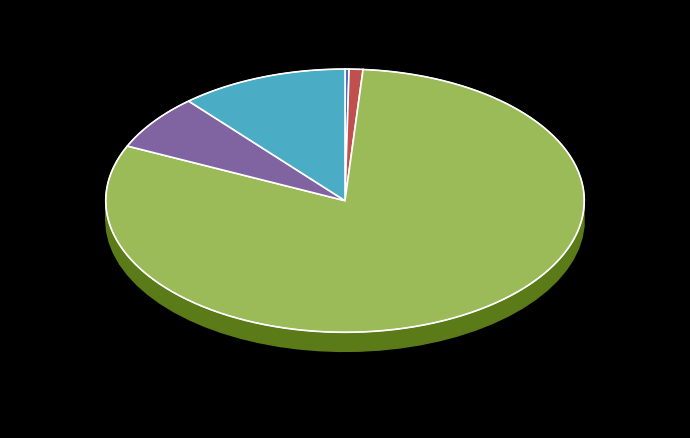

Rank the categories by value from highest to lowest.

Limpieza viaria, Alcantarillado, Abastecimiento agua, Recogida de residuos, Alumbrado público